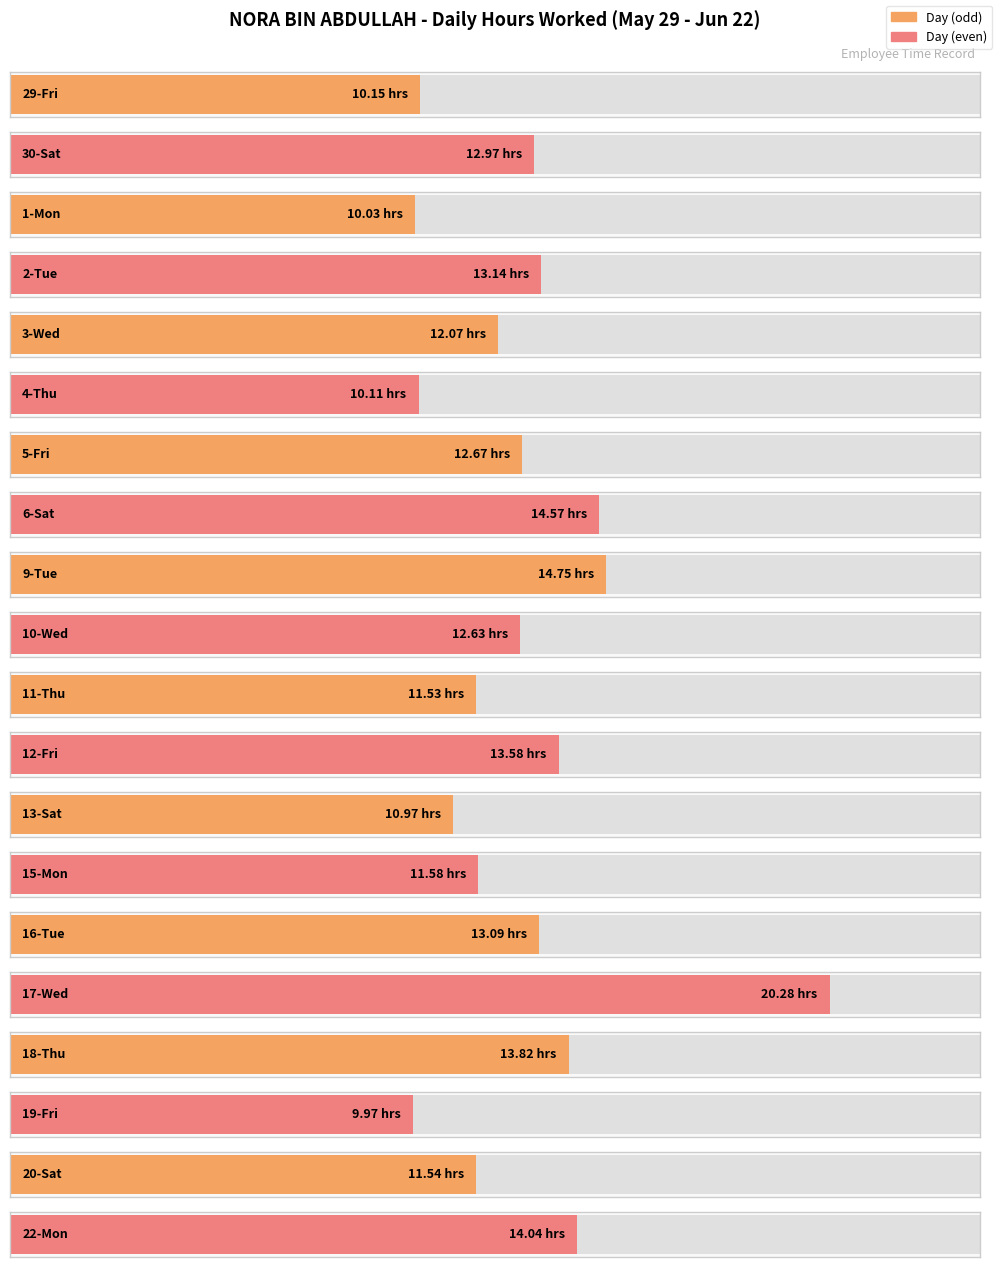

True or false: the data shows 17.9 at 30-Sat.

False